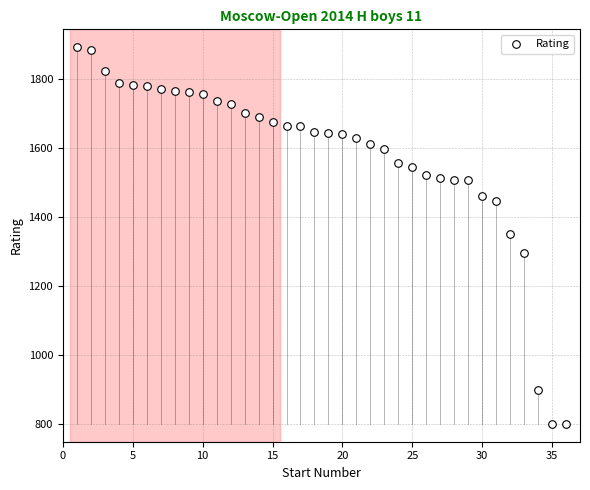

What is the range of Y values (max minus min)?

1094